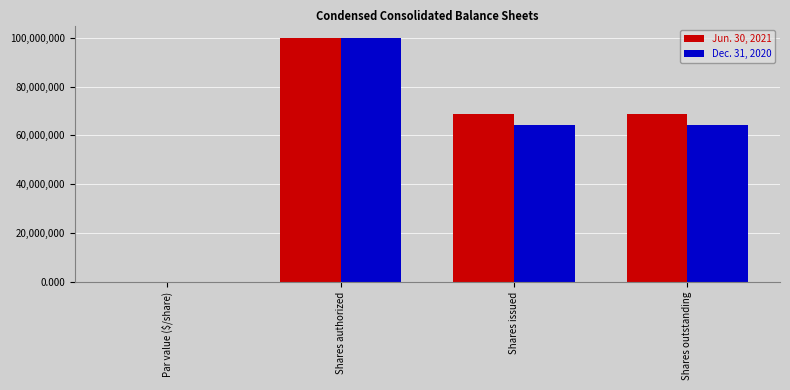

Does the chart contain stacked bars?

No